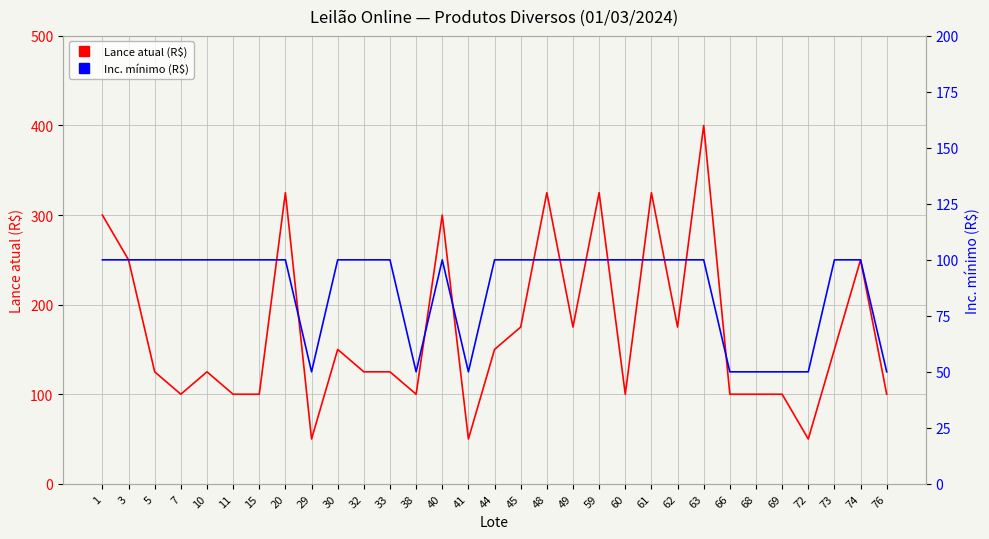

Rank the series at 41 from highest to lowest value.

Lance atual (R$), Inc. mínimo (R$)